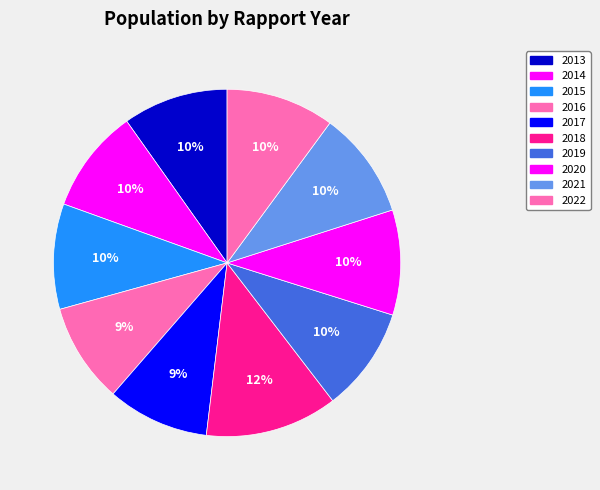

How many segments does this pie chart have?

10